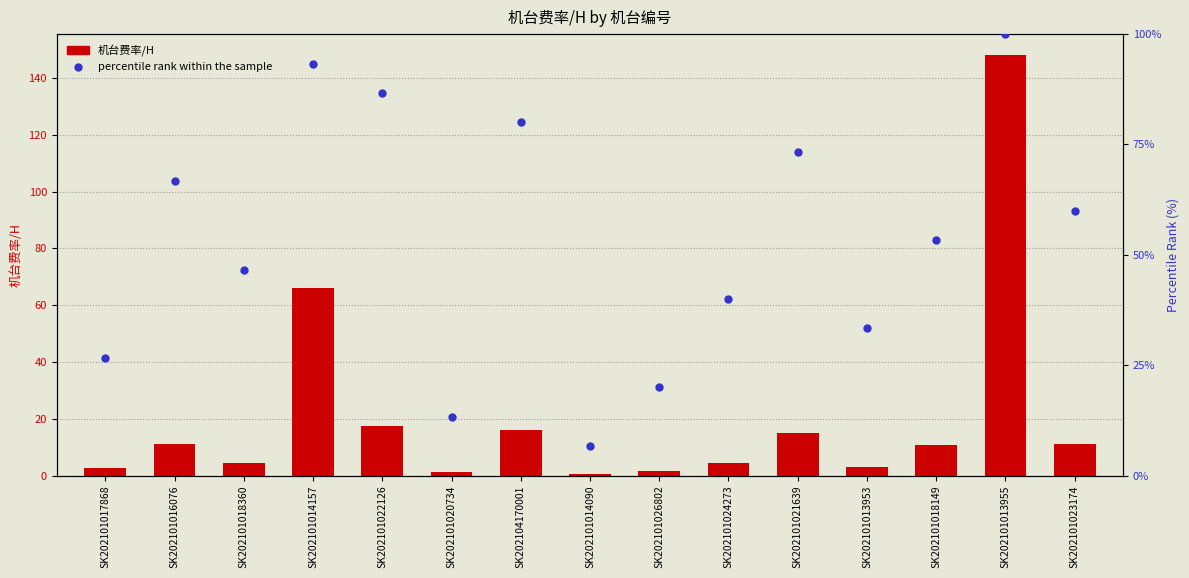

At how many categories does at least one series exceed 37?

10